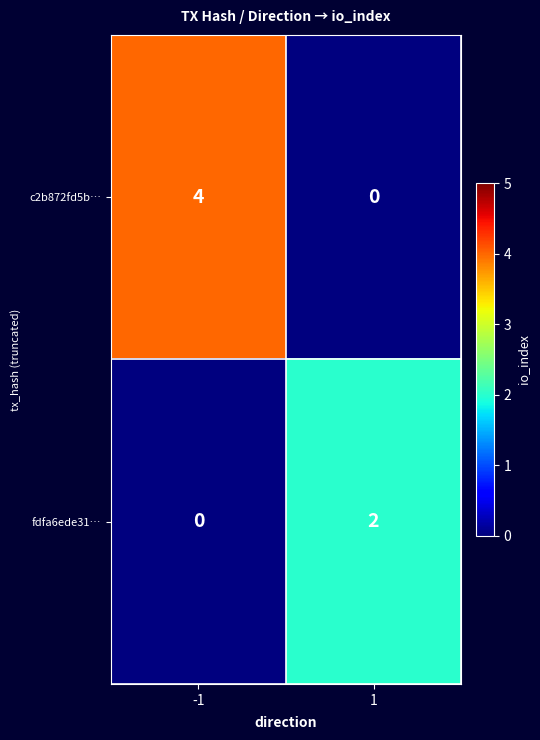

At which category is the sum across all series the highest?

-1